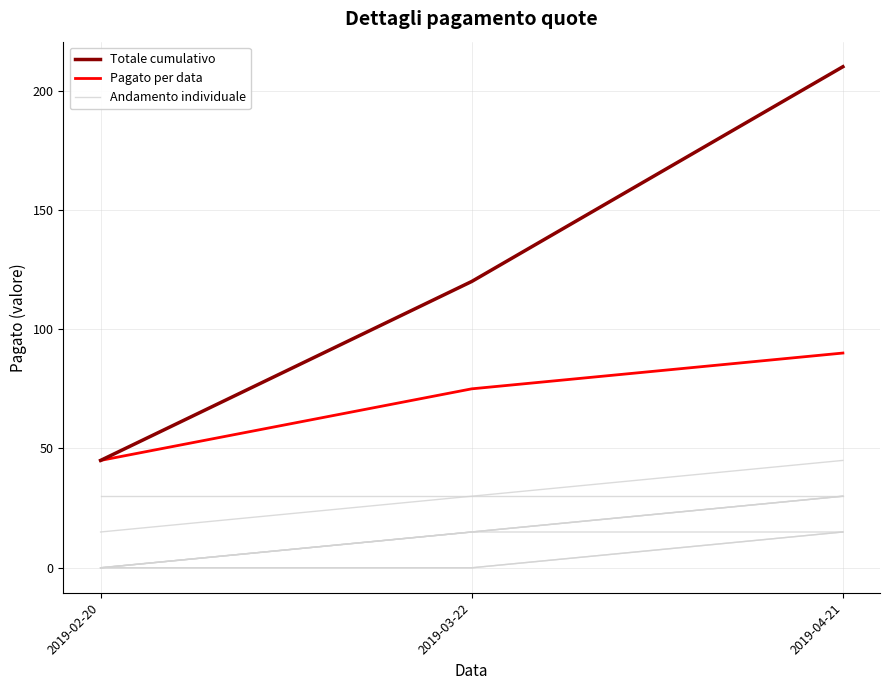

Is the value of Andamento individuale at 2019-03-22 greater than the value of Totale cumulativo at 2019-03-22?

No